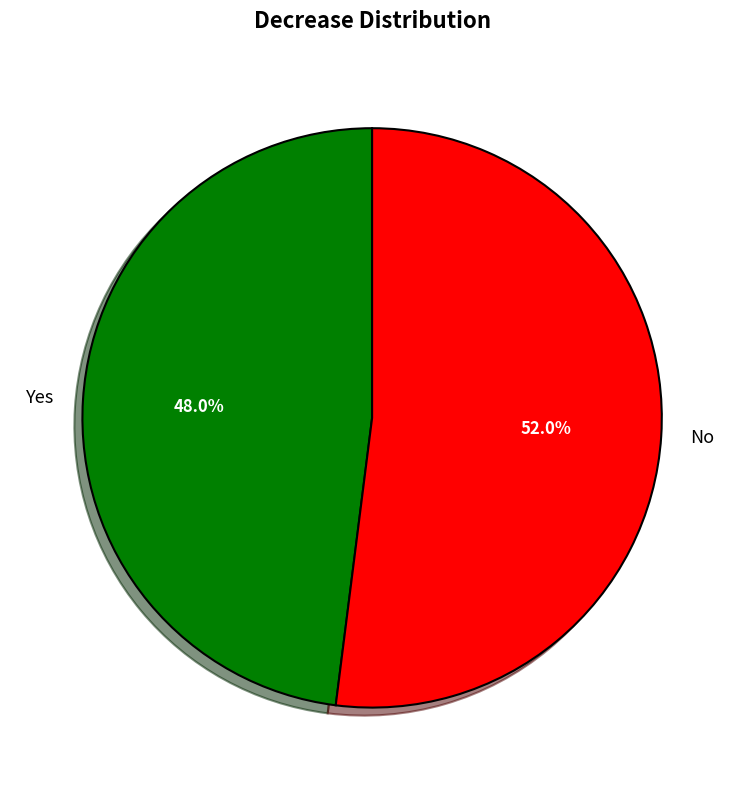

Approximately how many times larger is the value at No compared to Yes?

1.1